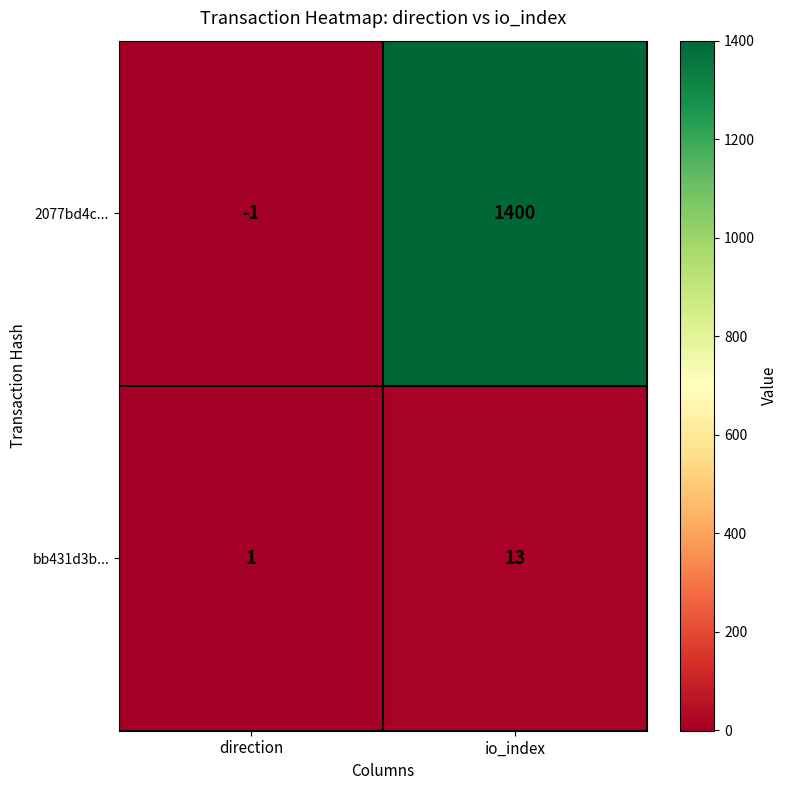

What is the sum of the bb431d3b... values at direction and io_index?

14